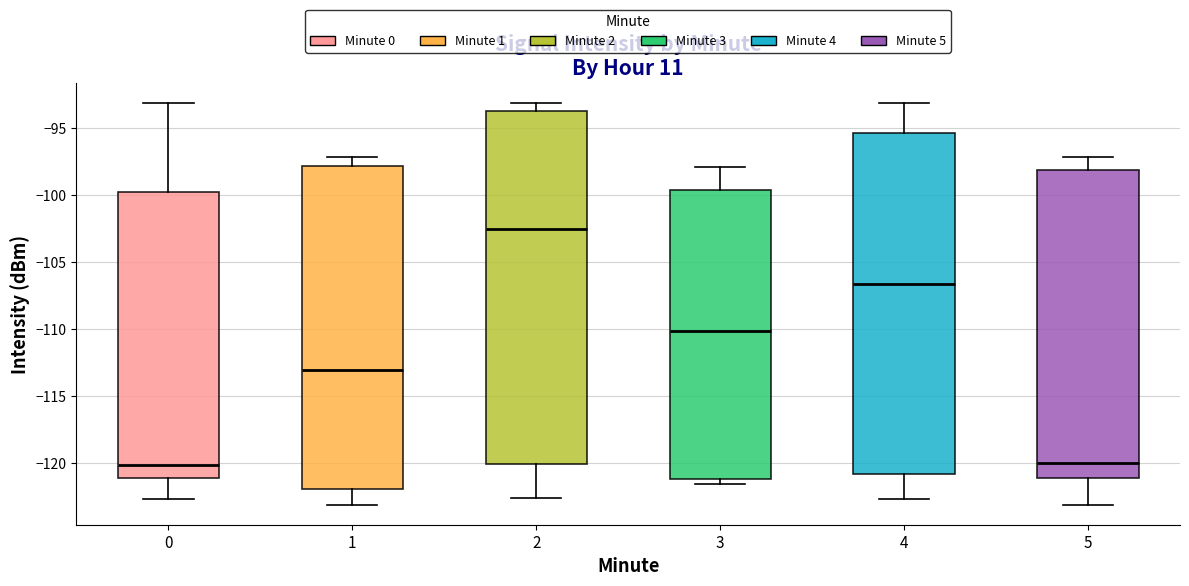

Reading left to right, transcribe this box plot: for each box, give where its median line is, the range the box spans, and where its two whiskers end, as read against the y-axis. The values are not printed on the chart, so give them approximately, as read against the axis.

0: median -120.0, box -121.0 to -99.5, whiskers -122.5 to -93.0
1: median -113.0, box -122.0 to -98.0, whiskers -123.0 to -97.0
2: median -102.5, box -120.0 to -93.5, whiskers -122.5 to -93.0
3: median -110.0, box -121.0 to -99.5, whiskers -121.5 to -98.0
4: median -106.5, box -121.0 to -95.5, whiskers -122.5 to -93.0
5: median -120.0, box -121.0 to -98.0, whiskers -123.0 to -97.0